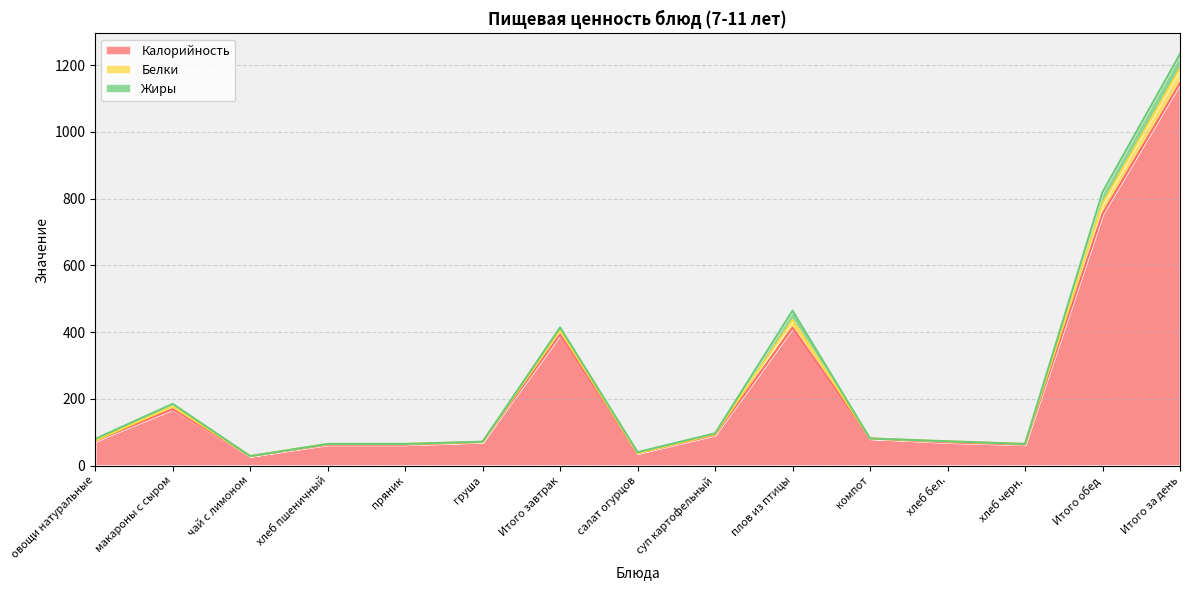

What is the total value across all series at хлеб бел.?

72.7